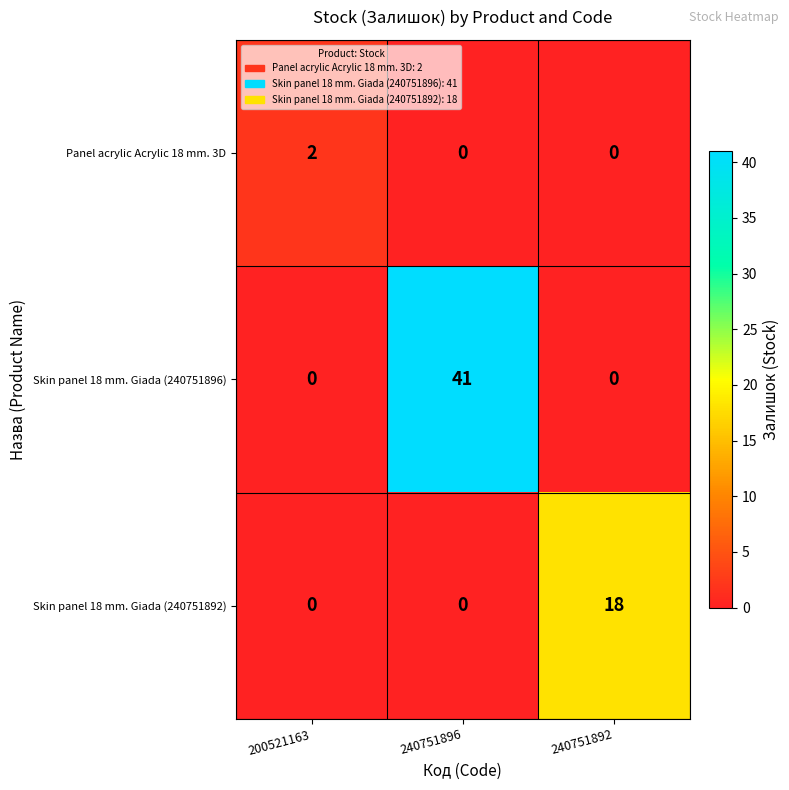

At which category is the sum across all series the highest?

240751896